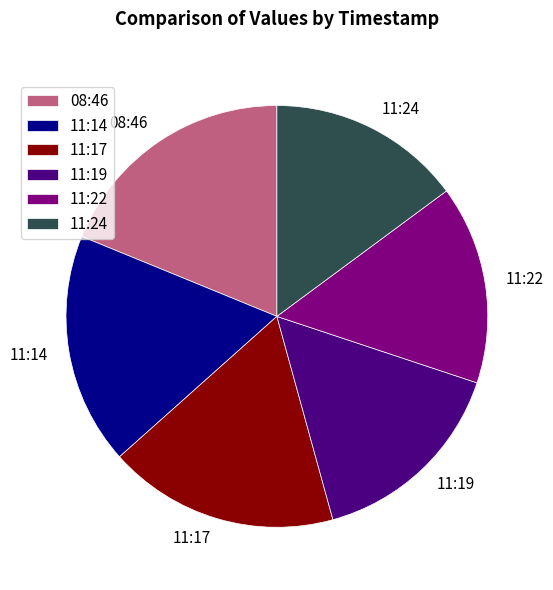

The 08:46 slice represents 31% of the pie. True or false?

False